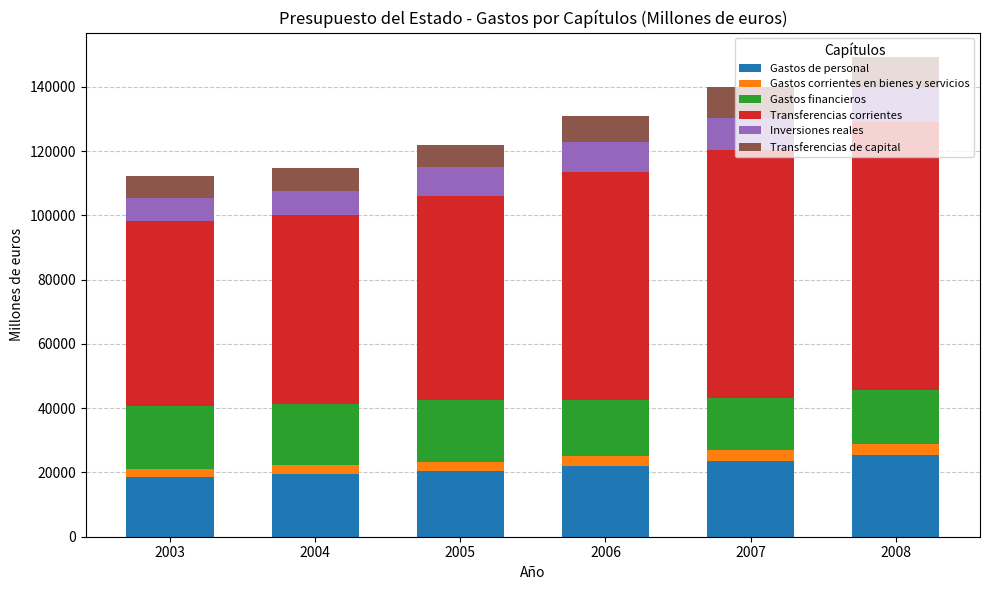

What is the lowest value of the Gastos de personal series?

18490.2